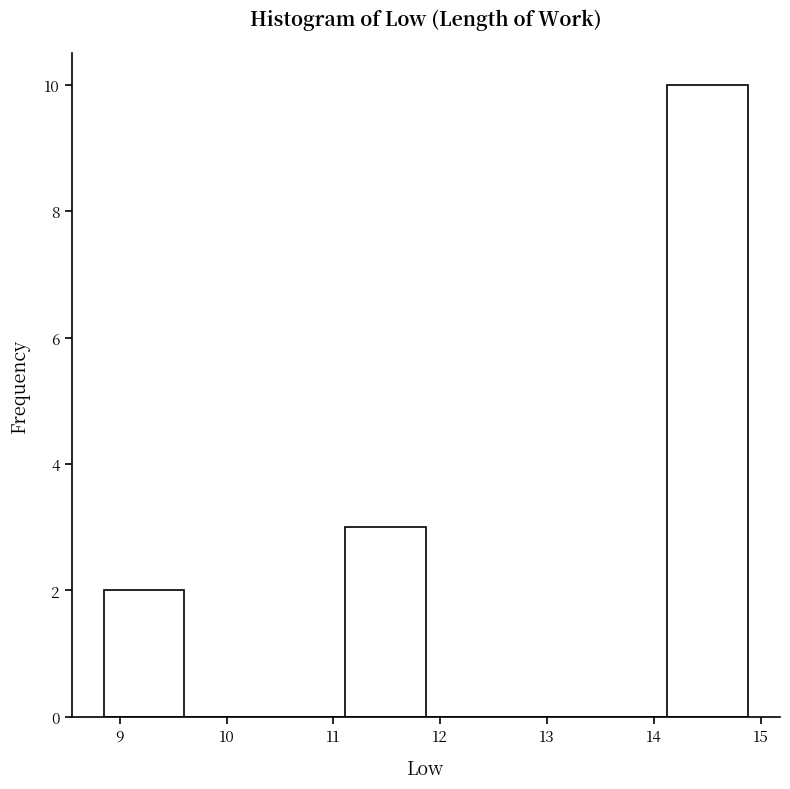

How tall is the bar that spans 8.9 to 9.6 on the x-axis? Neither the bar edges nor the heights are printed on the chart, so give them approximately, as read against the axes.

2